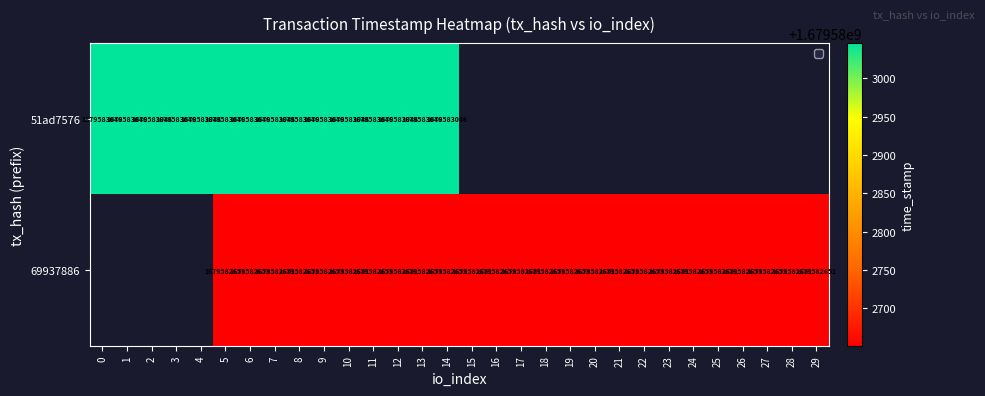

At which category is the sum across all series the highest?

5